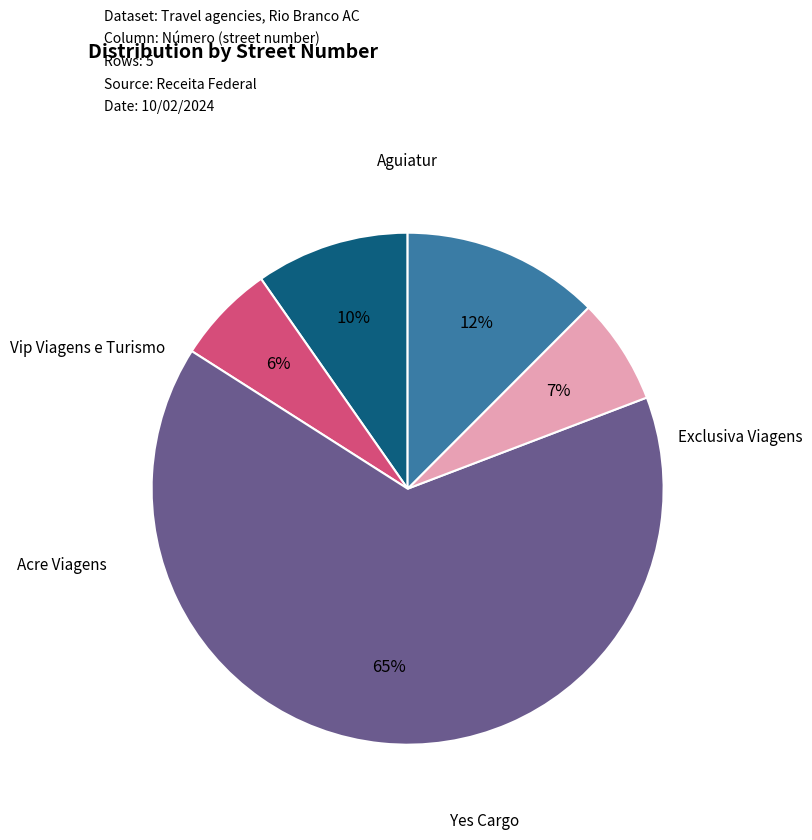

To the nearest percent, what is the average slice percentage?

20%